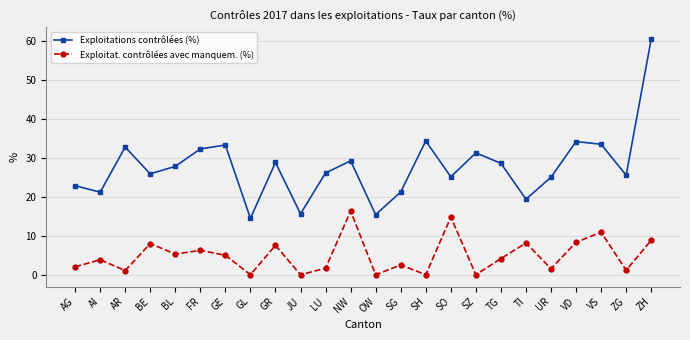

How many values in the Exploitations contrôlées (%) series are below 27?

12